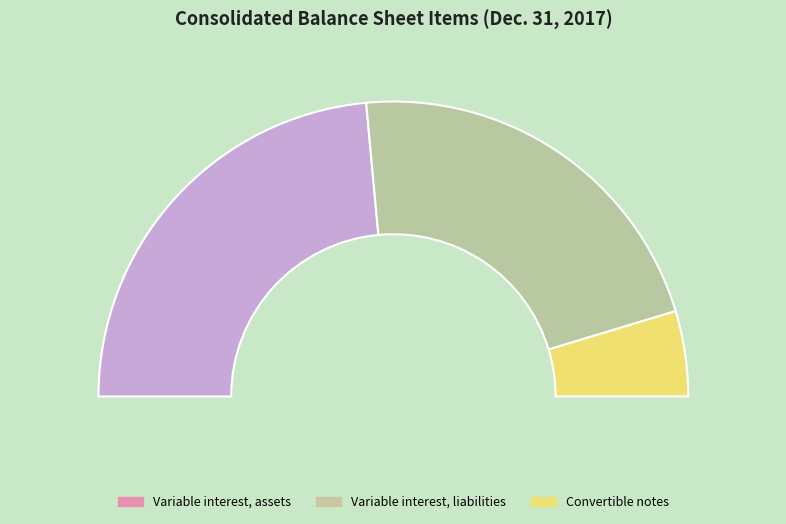

To the nearest percent, what is the difference between the Variable interest held by entity, liabilities and Convertible notes slice percentages?

34%